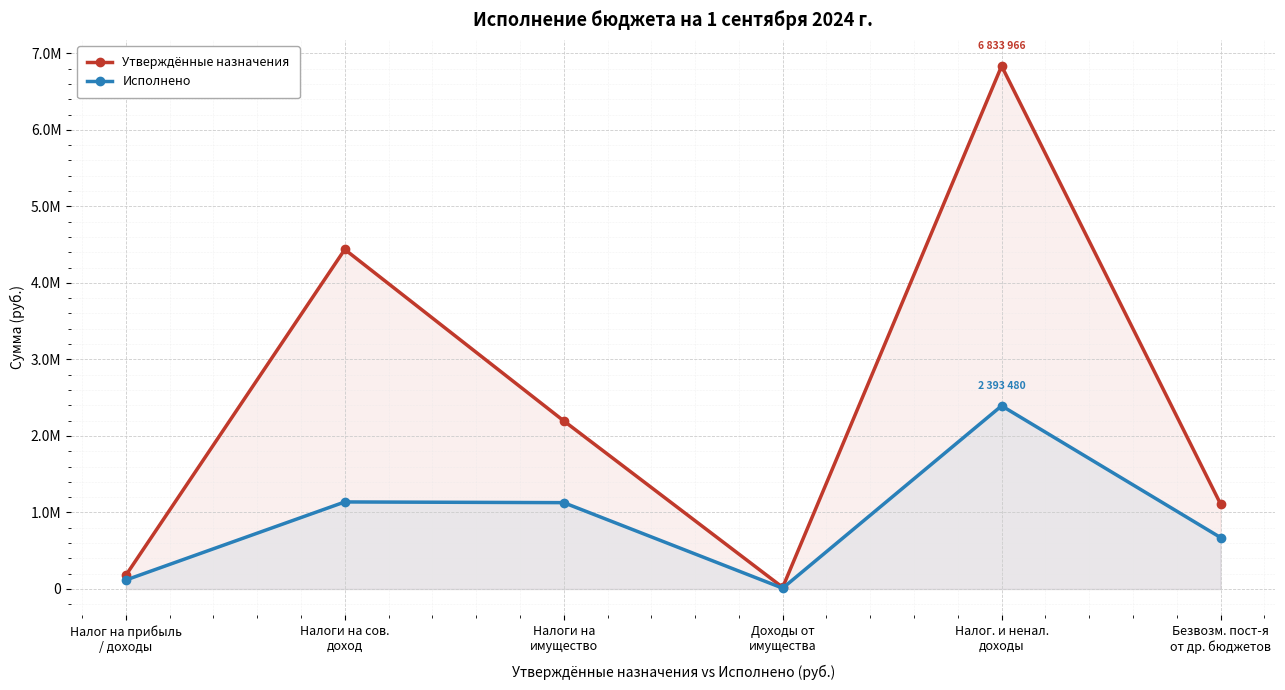

What is the difference between the highest and lowest values at Безвозм. пост-я
от др. бюджетов?

438756.0